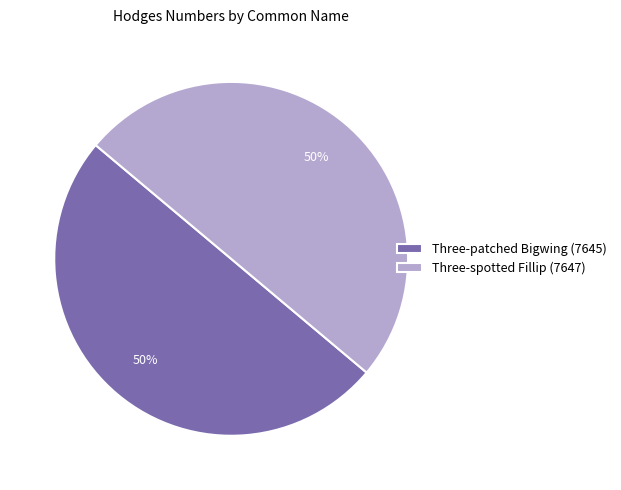

To the nearest percent, what portion does Three-patched Bigwing represent?

50%